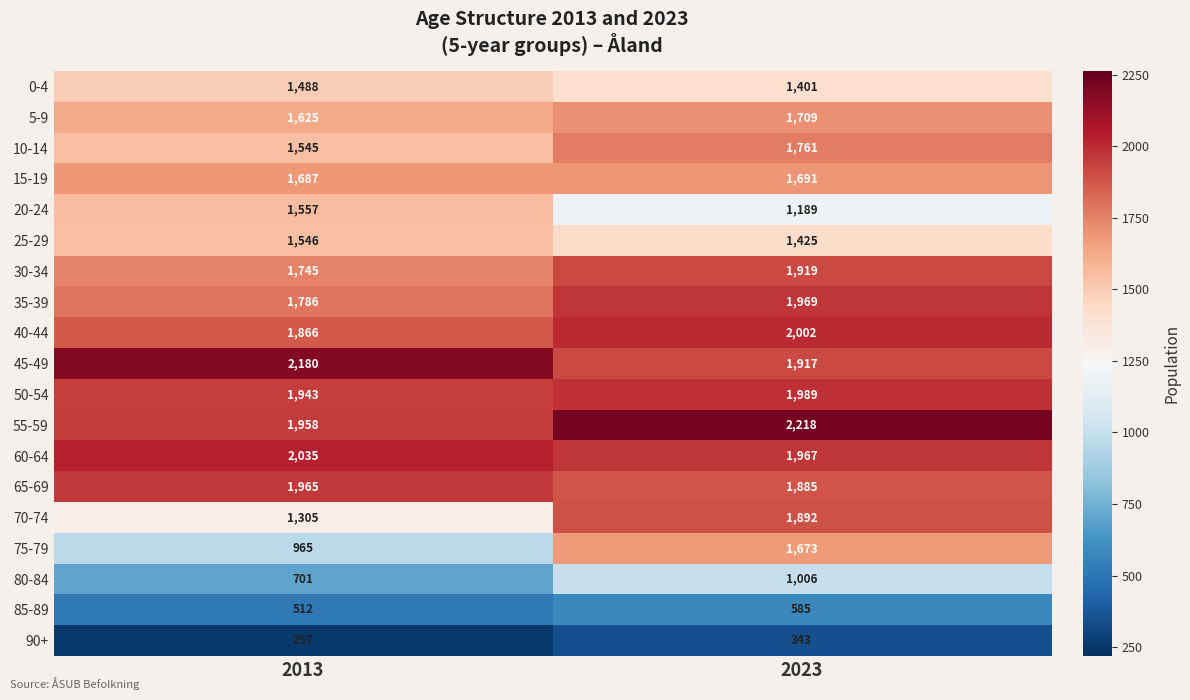

What is the lowest value of the 60-64 series?

1967